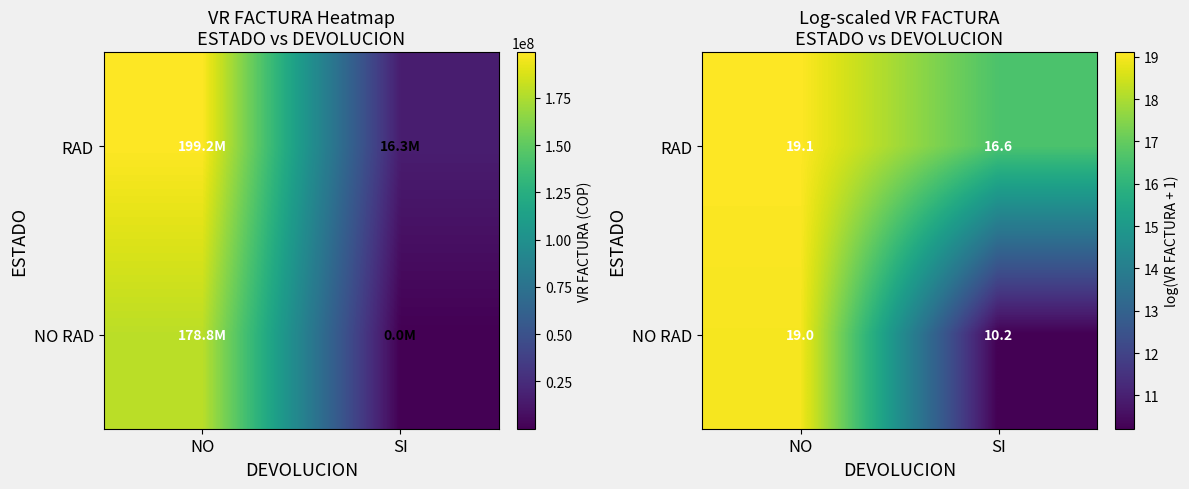

What is the spread (max minus min) of values at SI?

6.4